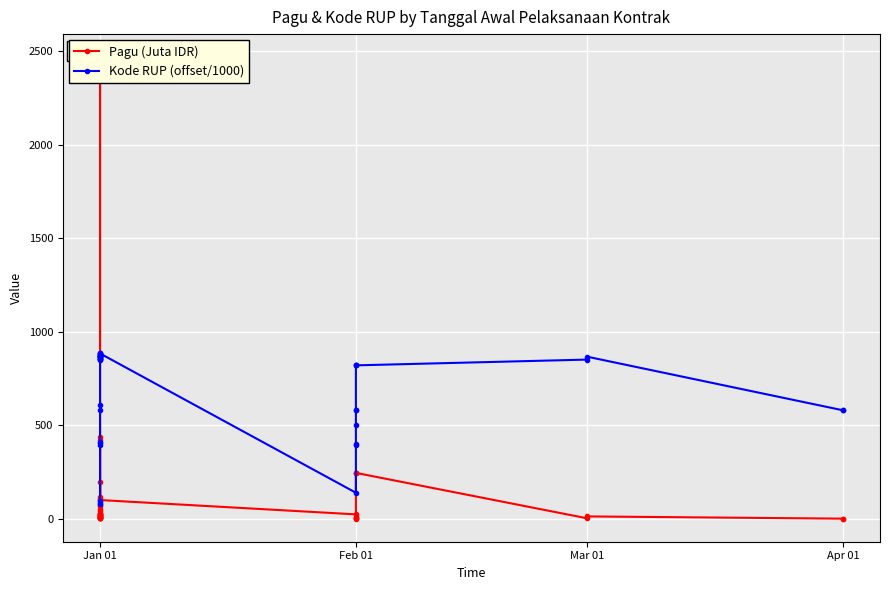

True or false: Pagu (Juta IDR) has more than 0 points higher than both neighbors.

True